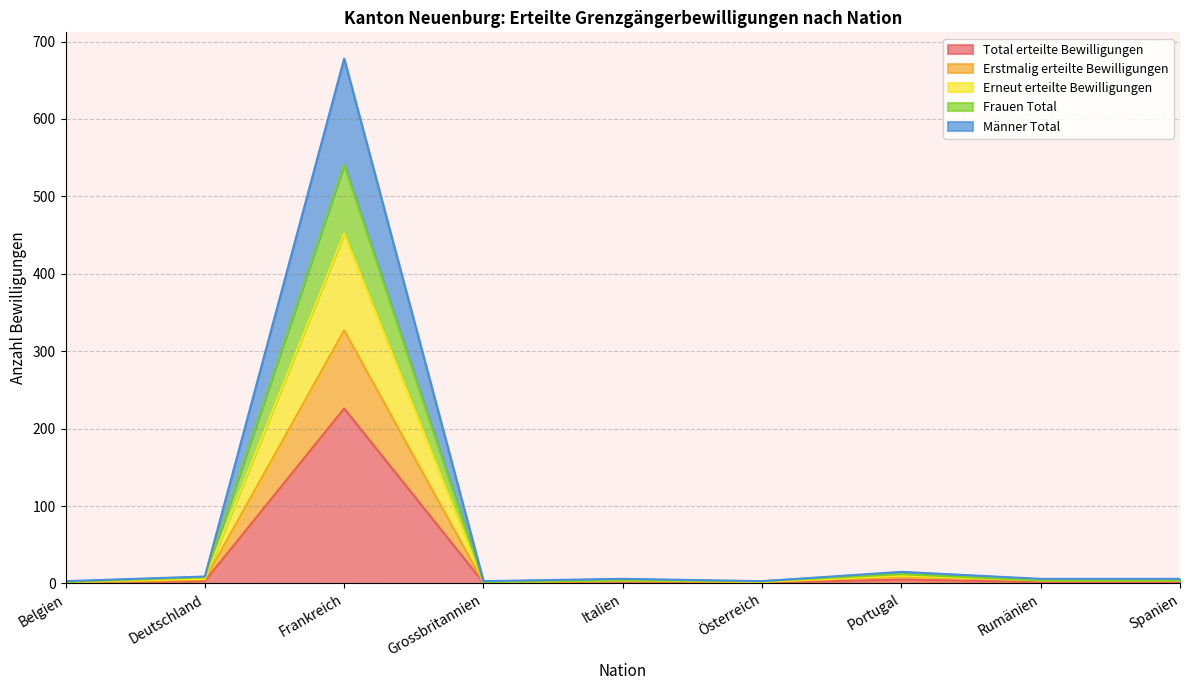

True or false: Erstmalig erteilte Bewilligungen and Männer Total intersect in this chart.

False